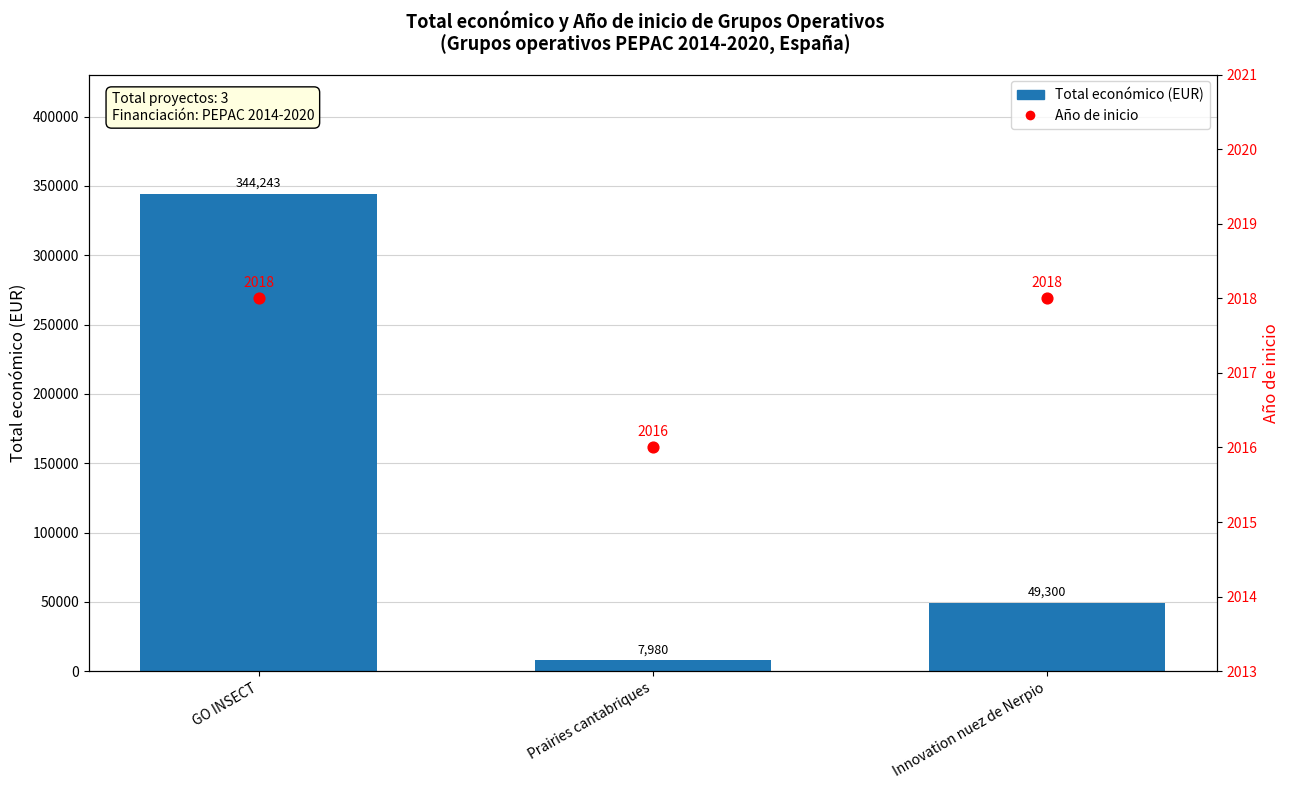

Which series reaches the minimum Y coordinate?

Año de inicio